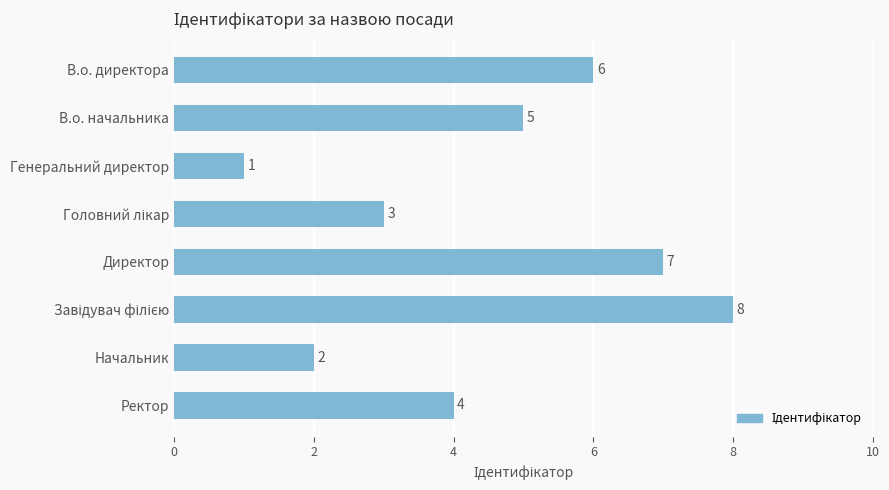

The value at Директор is 7. True or false?

True